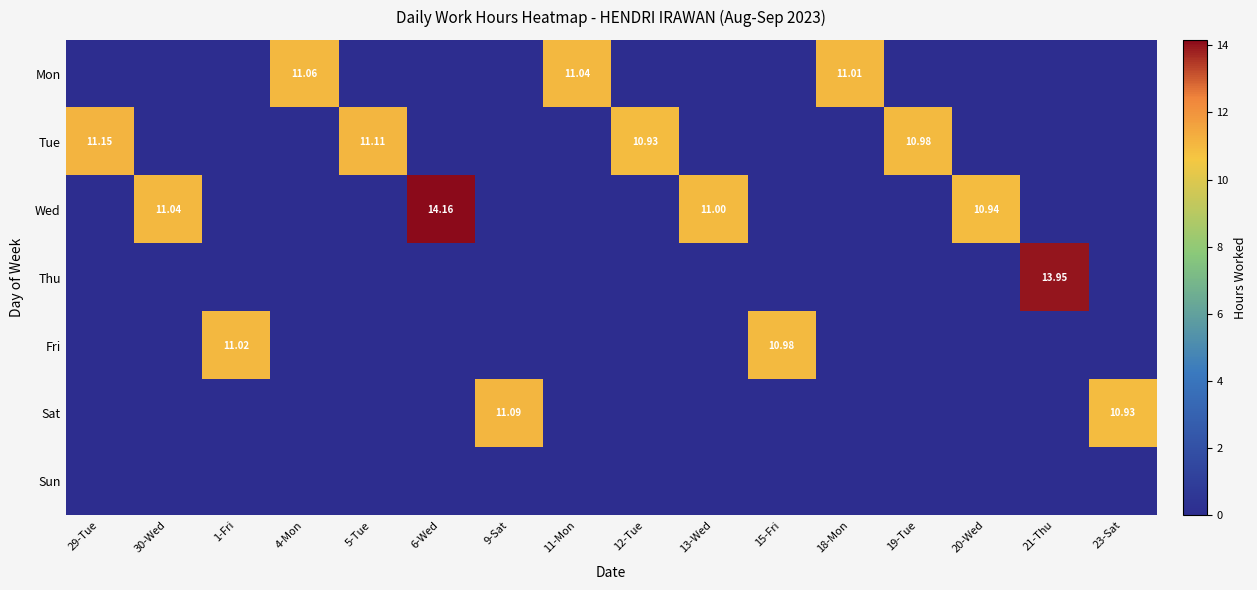

Which series changed the most between 1-Fri and 4-Mon?

Mon